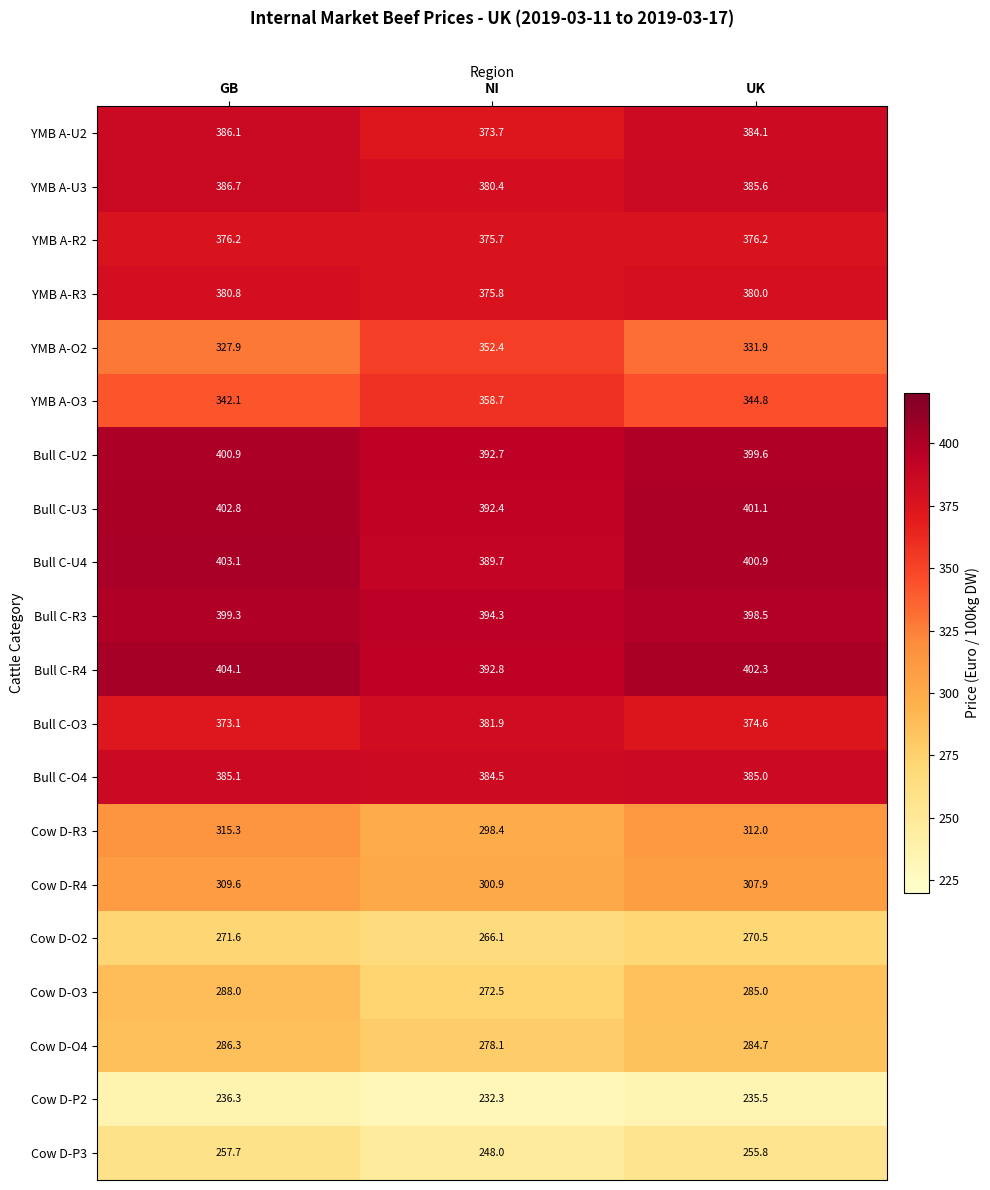

The value of Bull C-O4 at NI is 384.5. True or false?

True